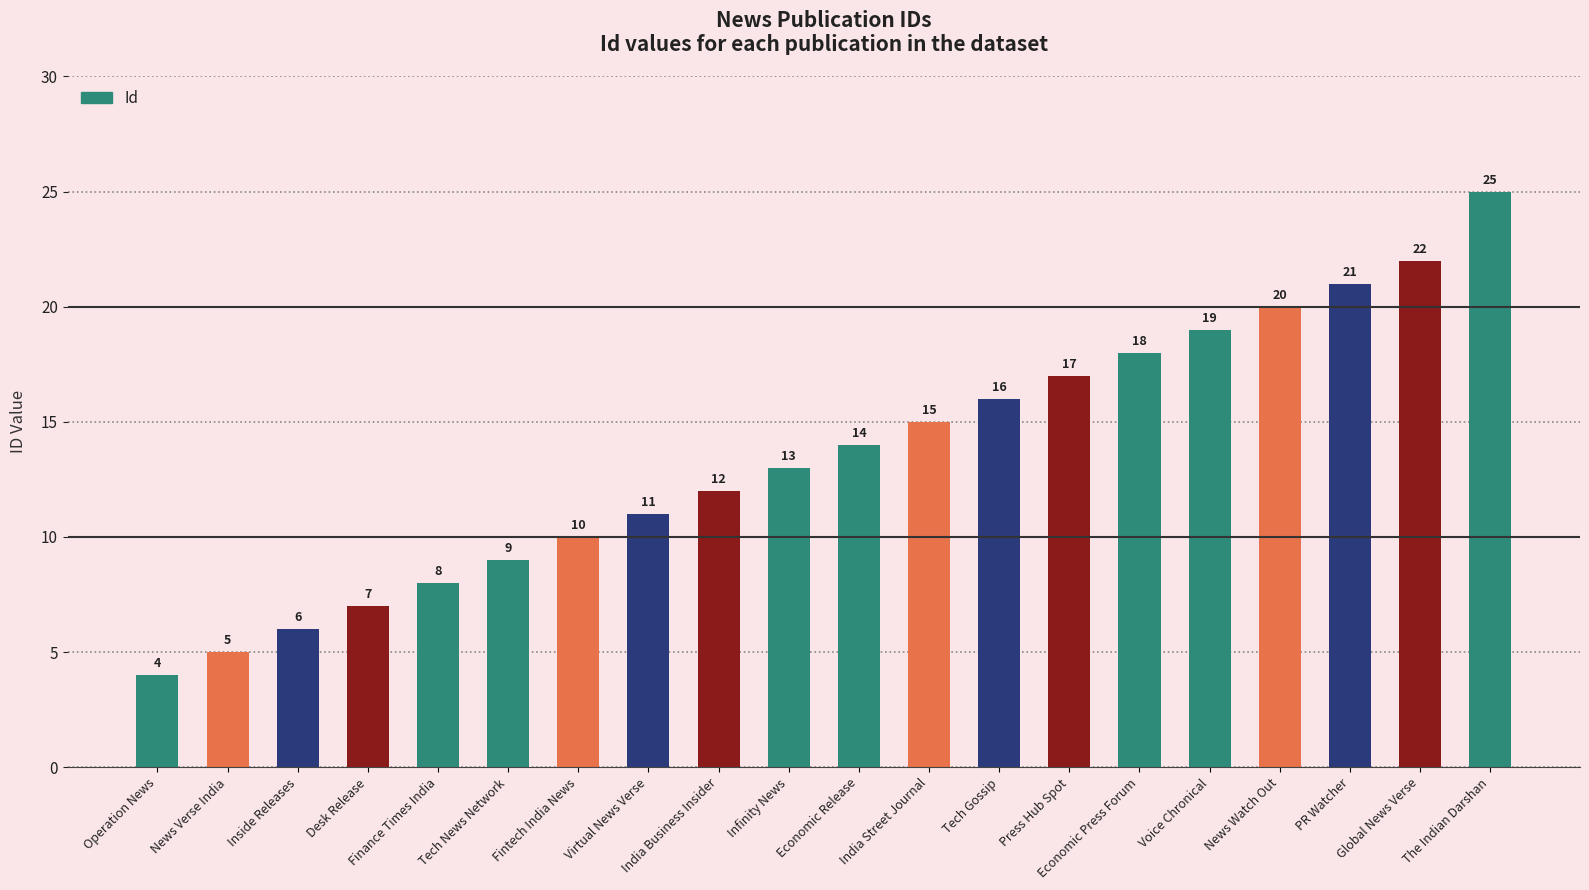

Does the chart contain any negative values?

No